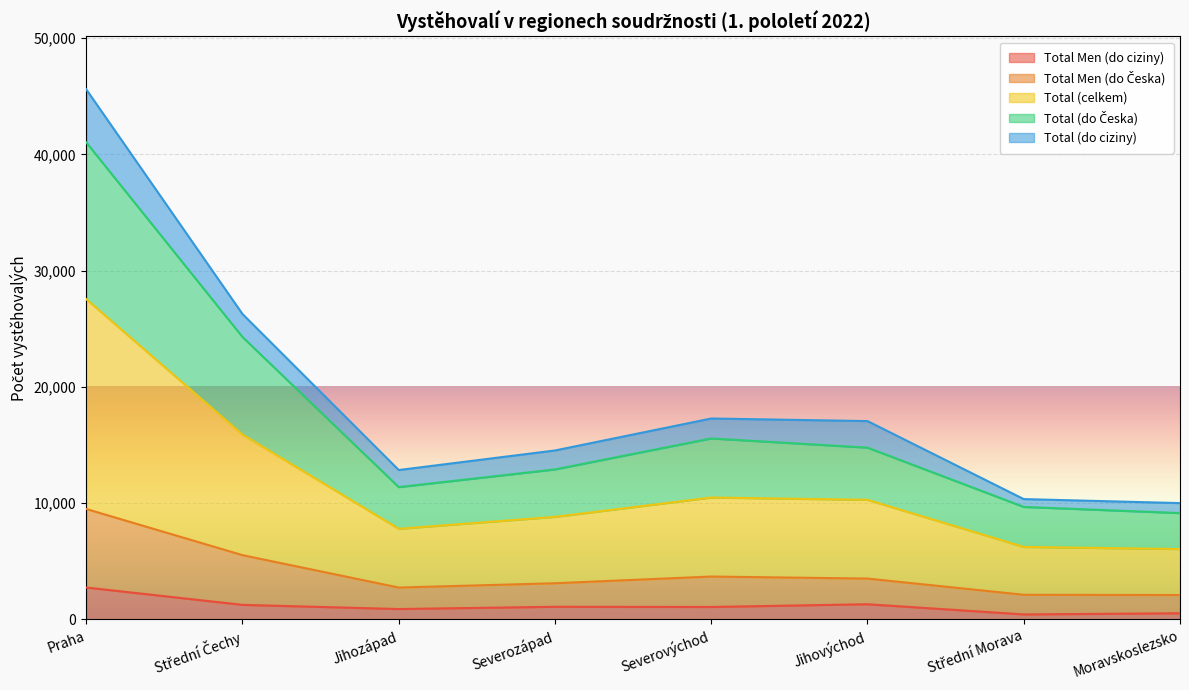

Rank the categories by Total Men (do Česka) value from highest to lowest.

Praha, Střední Čechy, Severovýchod, Jihovýchod, Severozápad, Jihozápad, Střední Morava, Moravskoslezsko